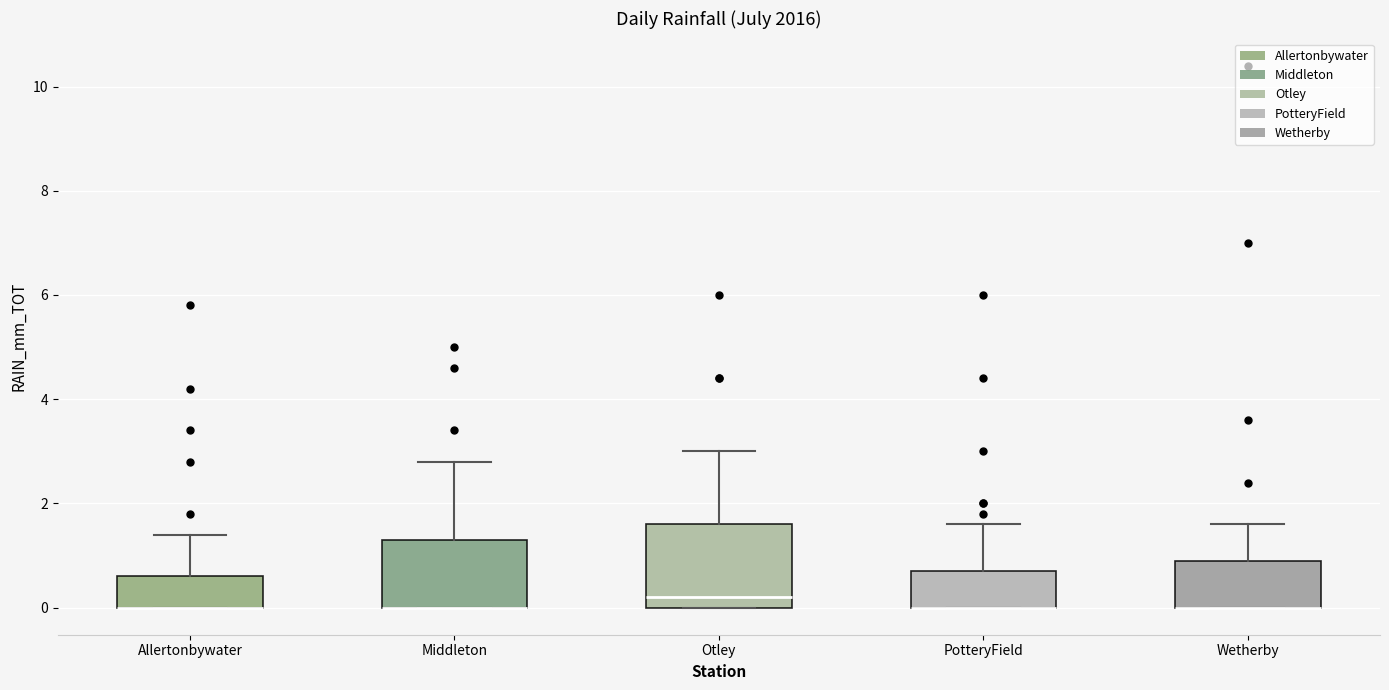

Where is the lower edge of the box for Allertonbywater on the y-axis? The values are not printed on the chart, so give them approximately, as read against the axis.

0.0